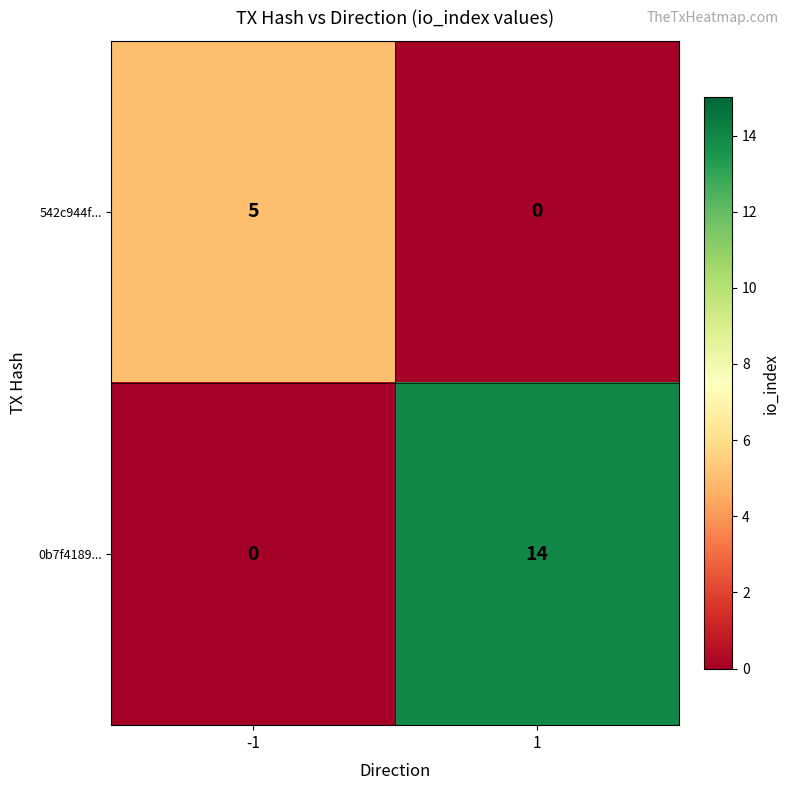

Which series has the largest range (max minus min)?

0b7f4189...